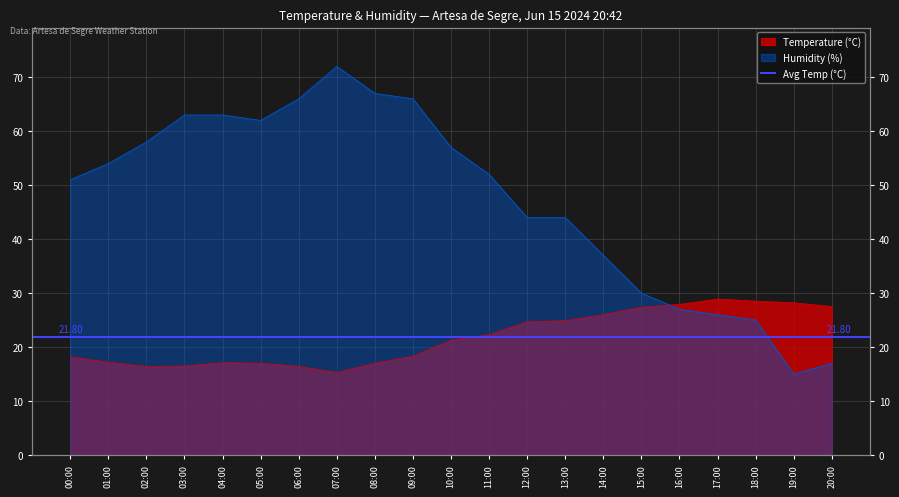

Reading left to right, what are all the values shown in this chart?

Temperature (°C): 00:00=18.2	01:00=17.2	02:00=16.4	03:00=16.5	04:00=17.1	05:00=17.0	06:00=16.4	07:00=15.3	08:00=17.0	09:00=18.3	10:00=21.3	11:00=22.3	12:00=24.7	13:00=24.9	14:00=26.0	15:00=27.4	16:00=27.9	17:00=28.9	18:00=28.5	19:00=28.2	20:00=27.5
Humidity (%): 00:00=51.0	01:00=54.0	02:00=58.0	03:00=63.0	04:00=63.0	05:00=62.0	06:00=66.0	07:00=72.0	08:00=67.0	09:00=66.0	10:00=57.0	11:00=52.0	12:00=44.0	13:00=44.0	14:00=37.0	15:00=30.0	16:00=27.0	17:00=26.0	18:00=25.0	19:00=15.0	20:00=17.0